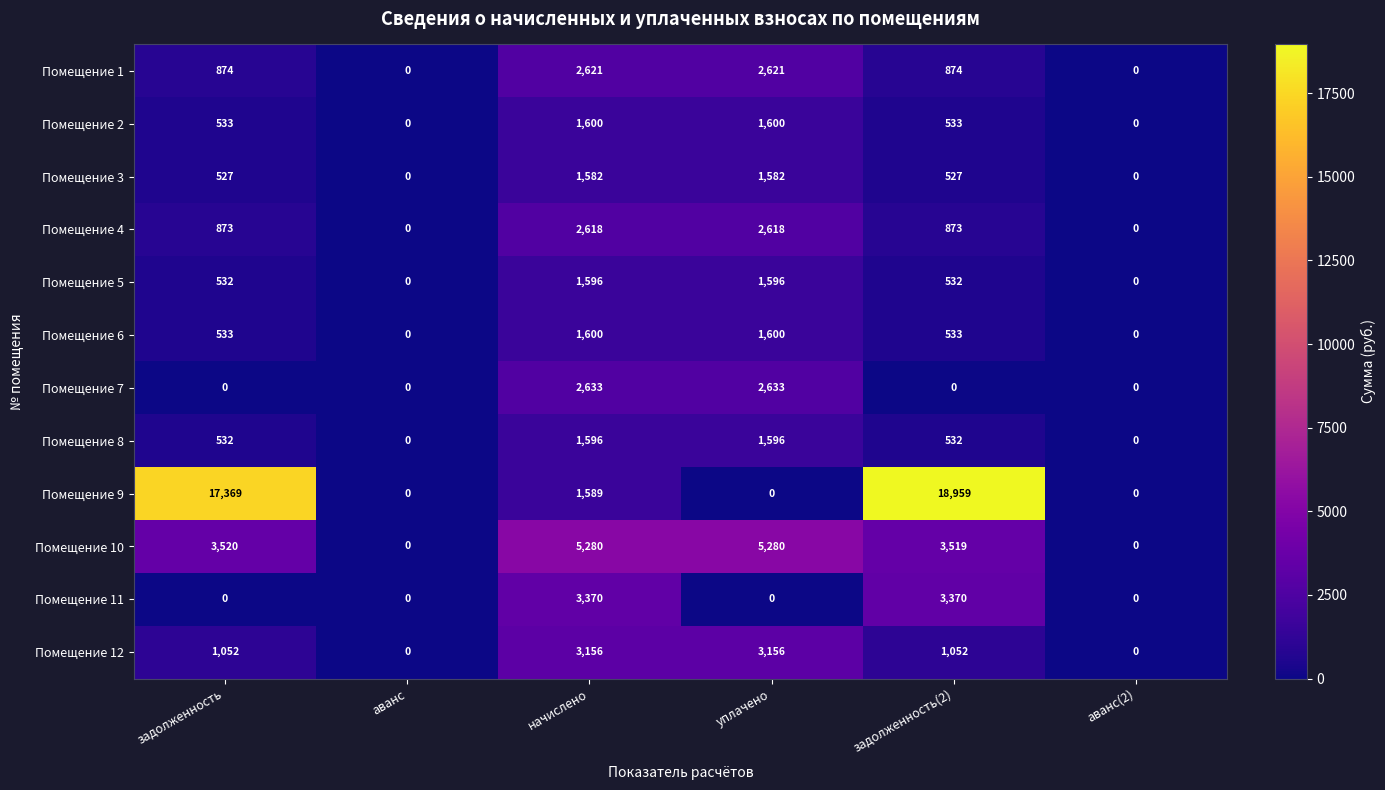

Which series has the largest total across all categories?

Помещение 9